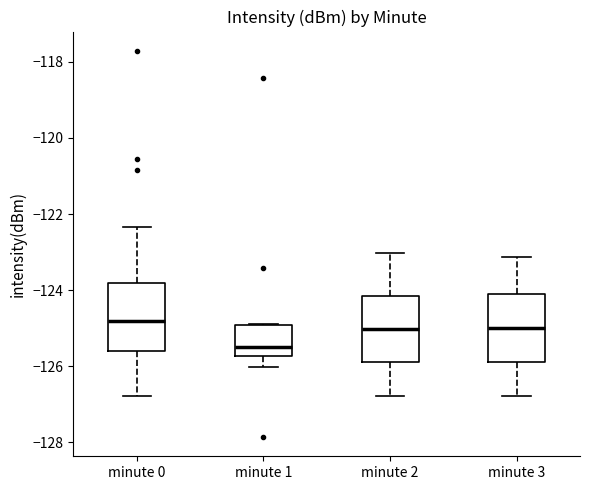

Reading left to right, read every box against the y-axis: the position of its median line, the range the box covers, and the ends of its whiskers. The values are not printed on the chart, so give them approximately, as read against the axis.

minute 0: median -124.8, box -125.6 to -123.8, whiskers -126.8 to -122.4
minute 1: median -125.4, box -125.8 to -125.0, whiskers -126.0 to -124.8
minute 2: median -125.0, box -125.8 to -124.2, whiskers -126.8 to -123.0
minute 3: median -125.0, box -125.8 to -124.2, whiskers -126.8 to -123.2